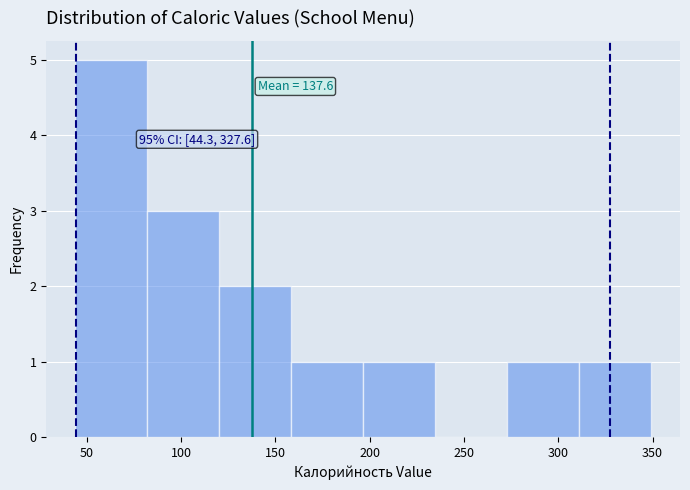

Over which range of the x-axis is the bar tallest?

45 to 80